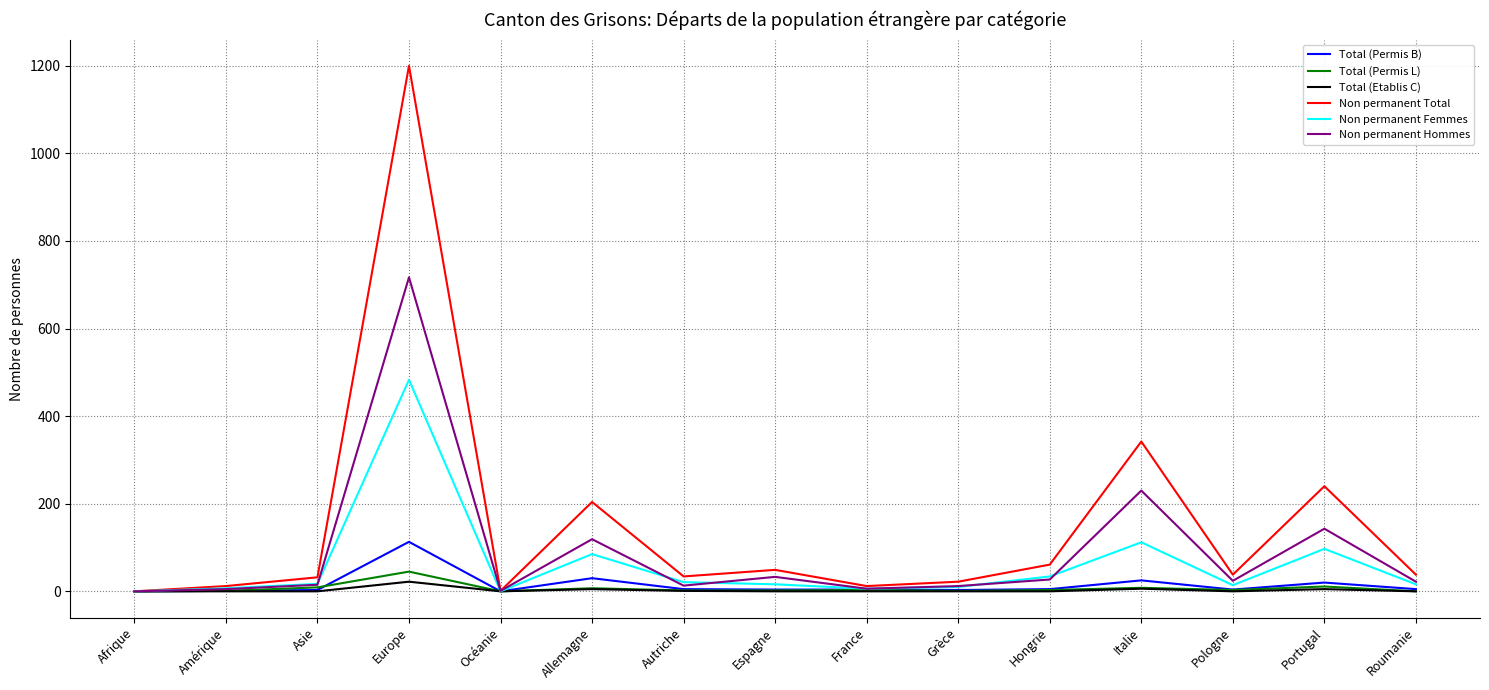

True or false: Total (Permis B) has a value of 0 at Océanie.

True